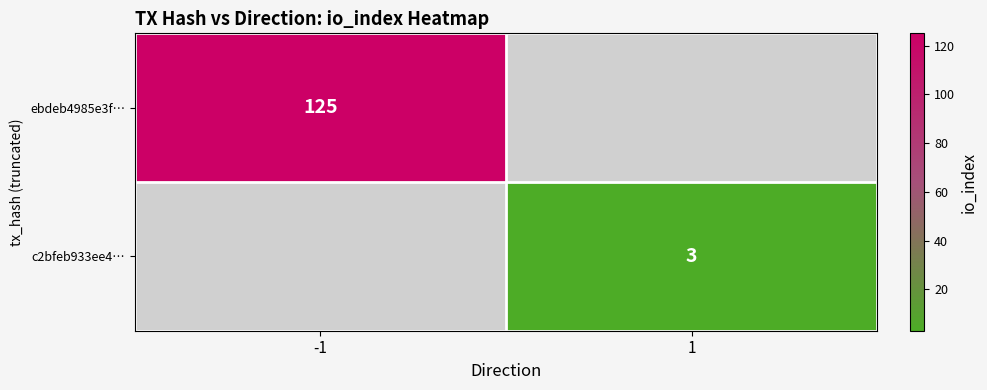

At which category is the sum across all series the highest?

-1